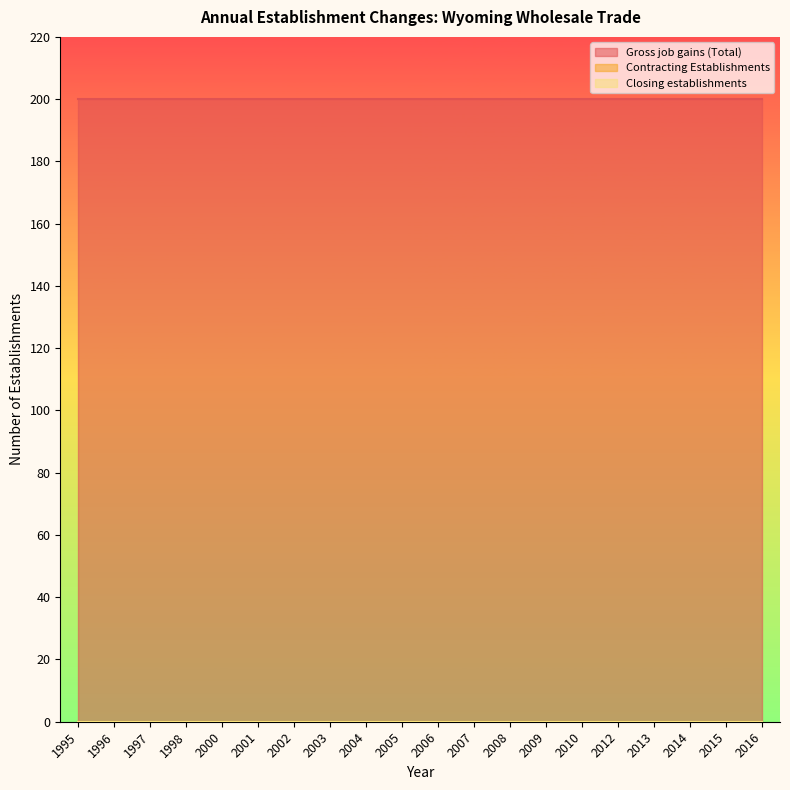

True or false: Closing establishments and Contracting Establishments intersect in this chart.

False